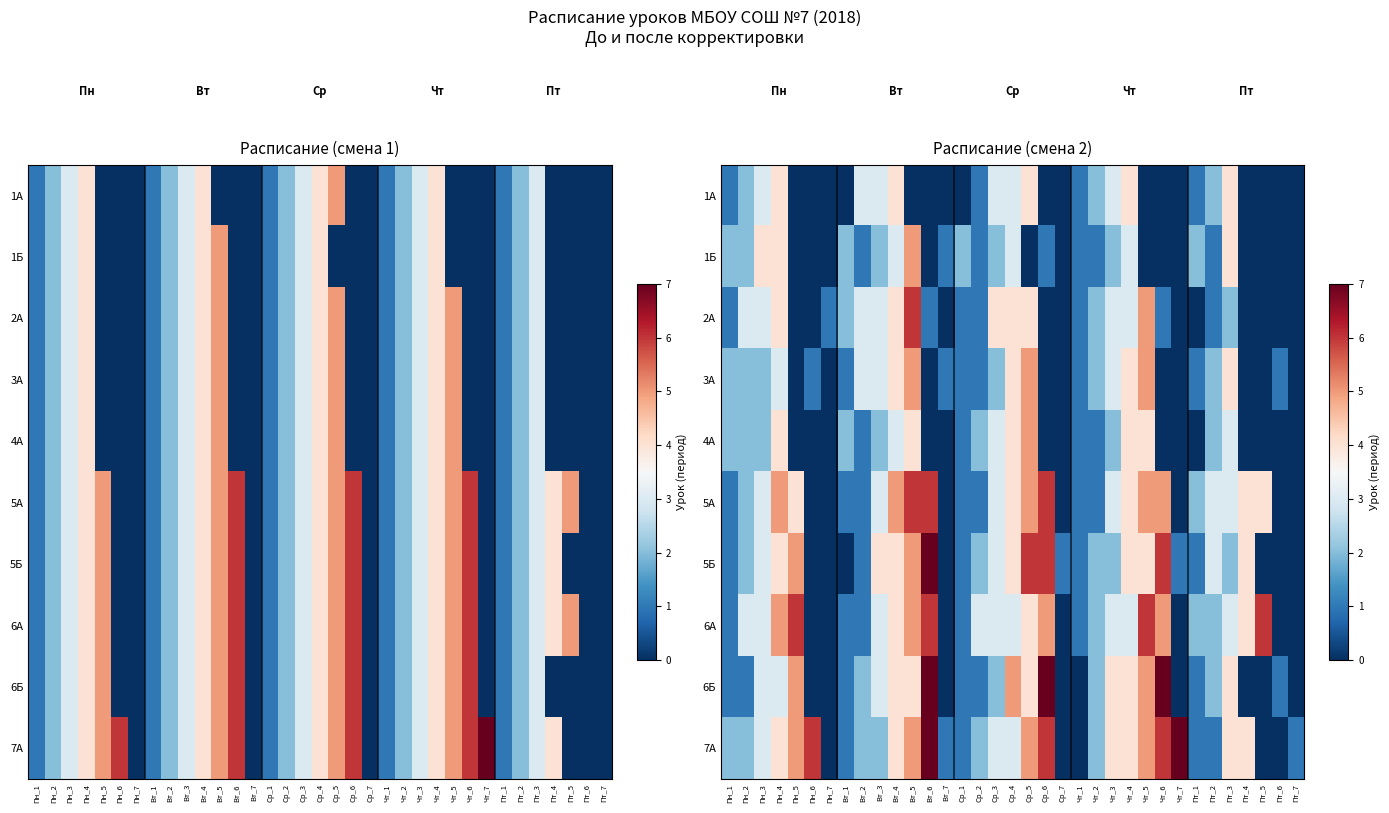

Where is 1Б nearest to the value 2?

Пн_1